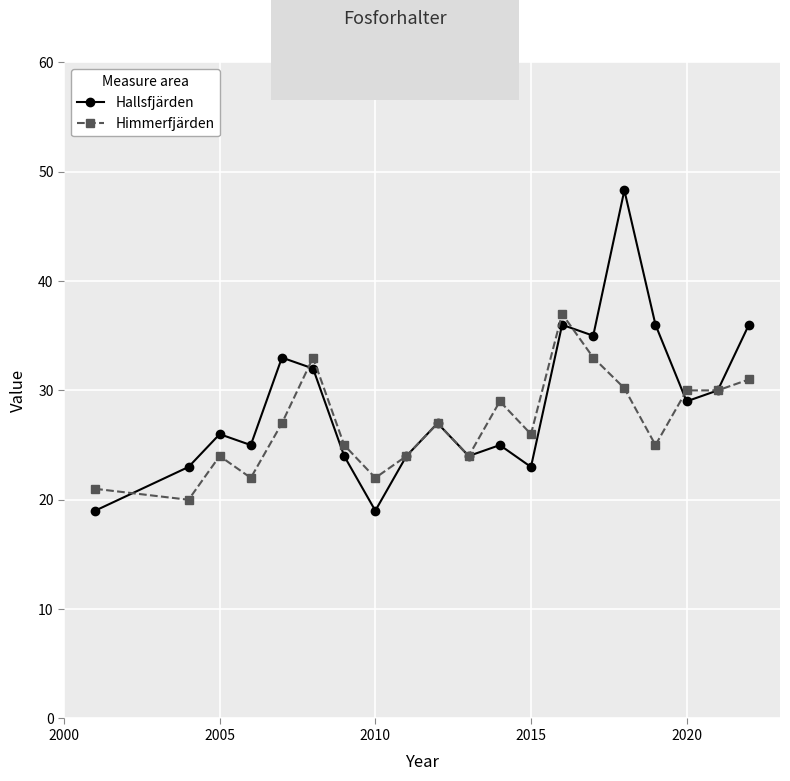

What is the lowest value of the Hallsfjärden series?

19.0